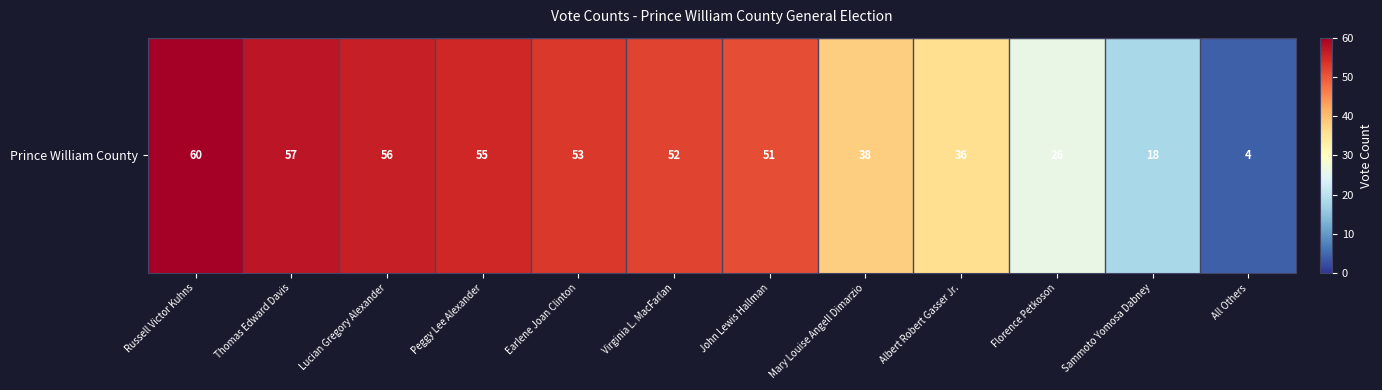

What is the sum of the values at Peggy Lee Alexander and John Lewis Hallman?

106